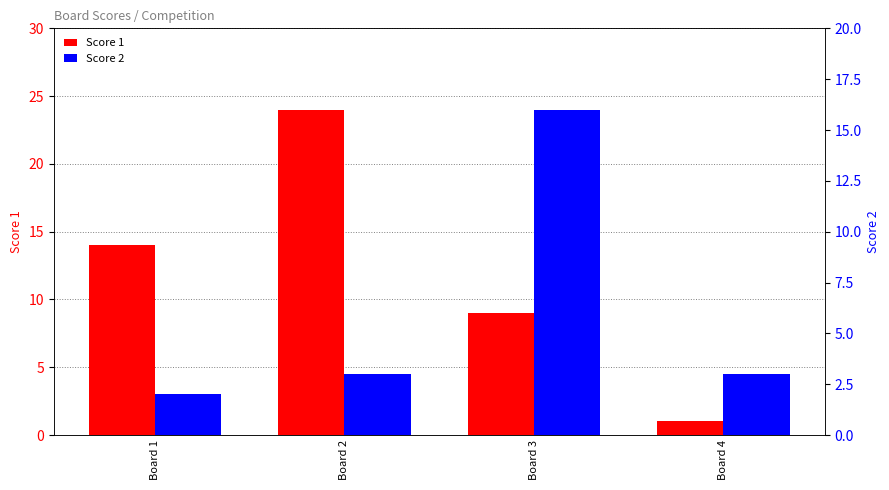

At how many categories does at least one series exceed 8?

3